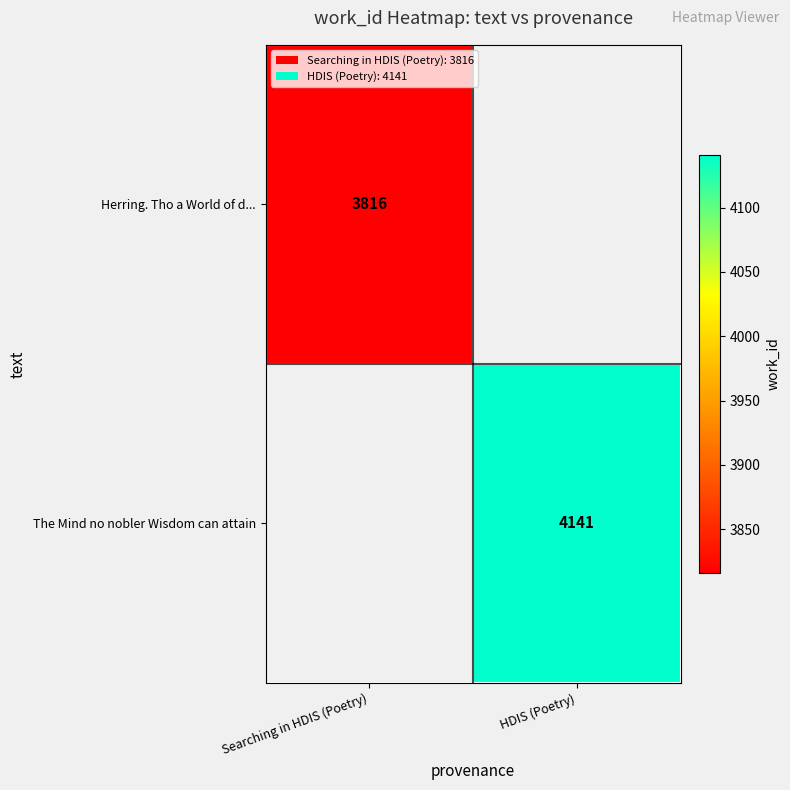

True or false: Herring. Tho a World of d... has a value of 6036 at Searching in HDIS (Poetry).

False